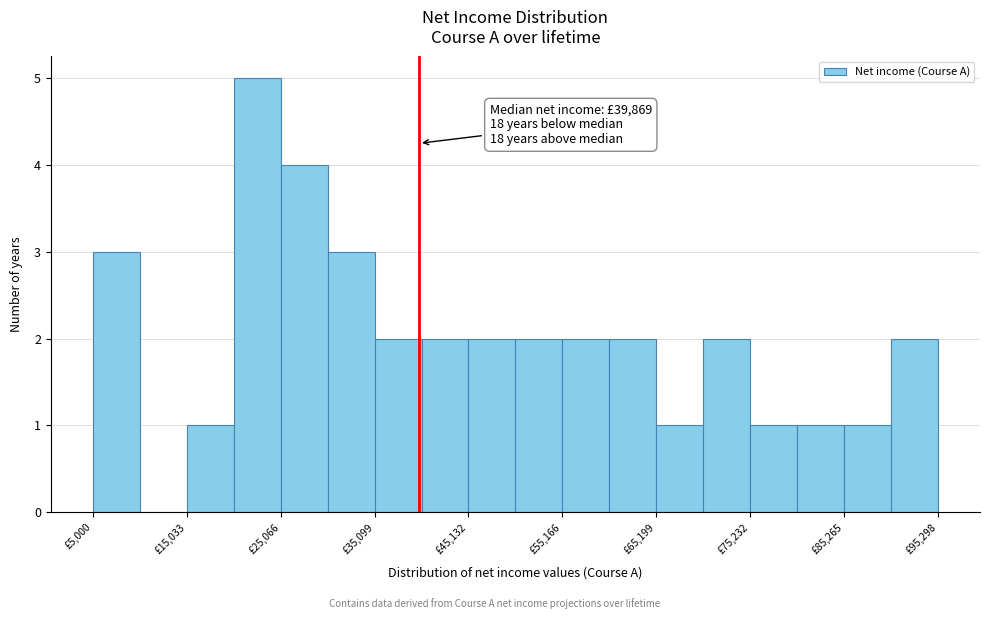

Read against the x-axis, roughly where is the centre of the tallest bar?

22000